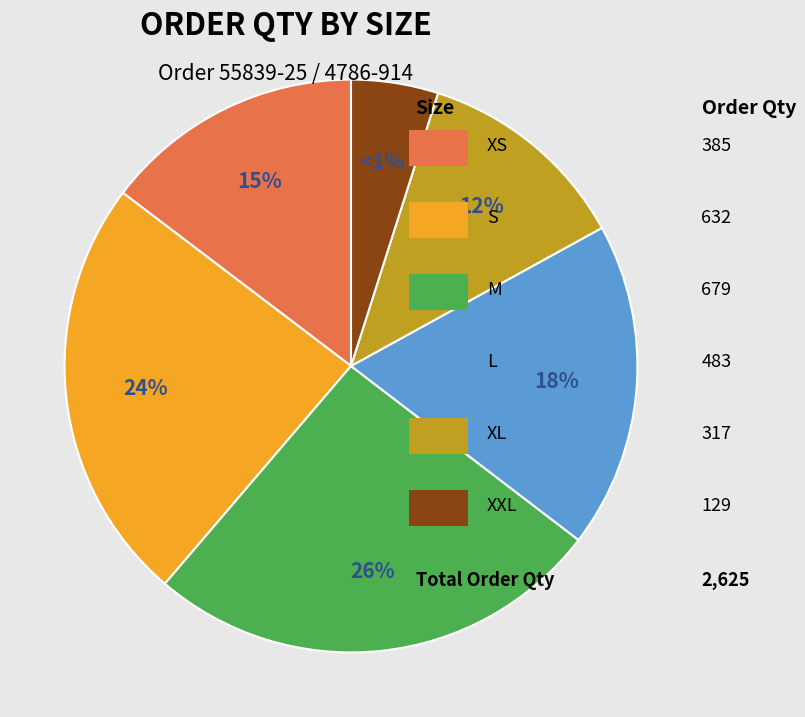

Which slice is the smallest?

XXL